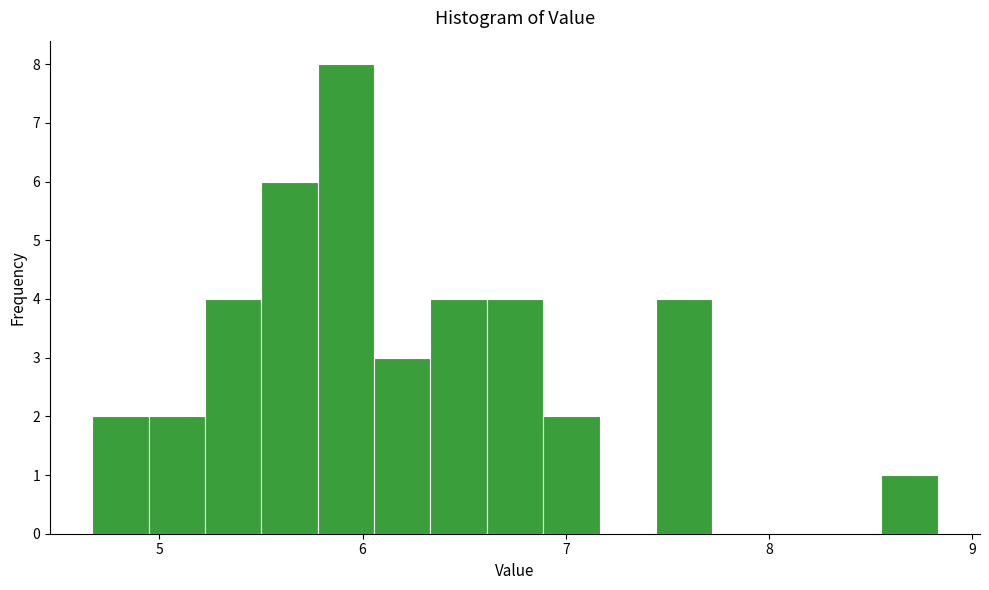

Around what value on the x-axis is the tallest bar? Give the approximate position of its centre, as read against the axis.

5.9